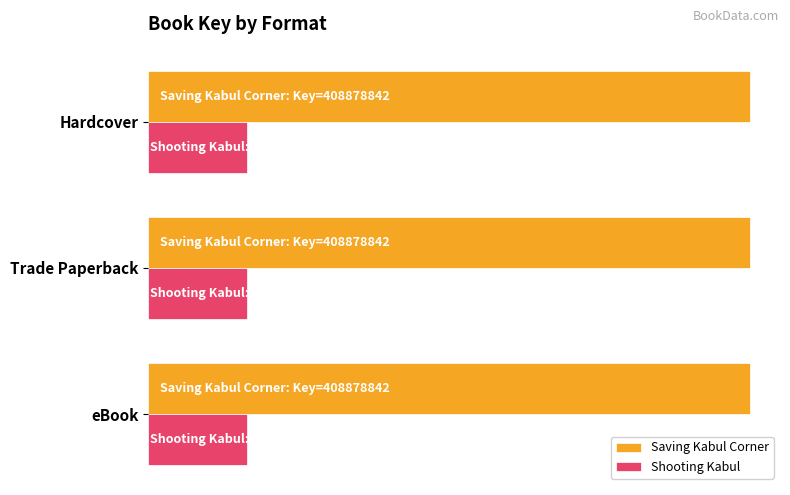

Which series changed the most between Hardcover and eBook?

Saving Kabul Corner